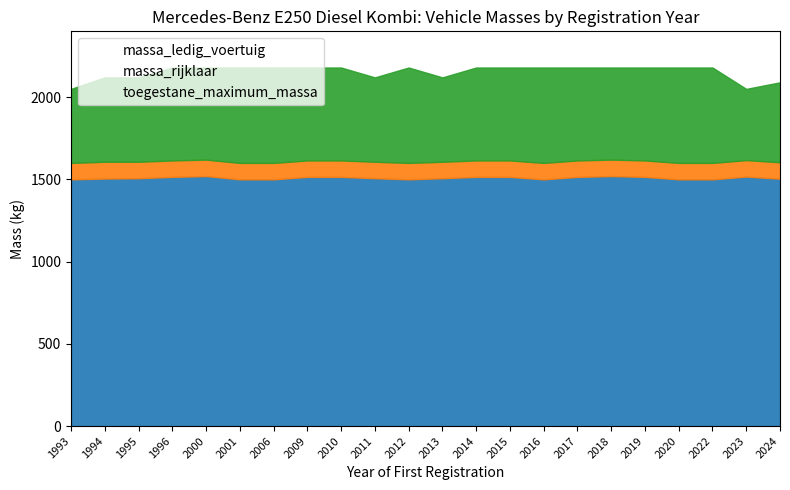

True or false: toegestane_maximum_massa has more than 0 interior local peaks.

True